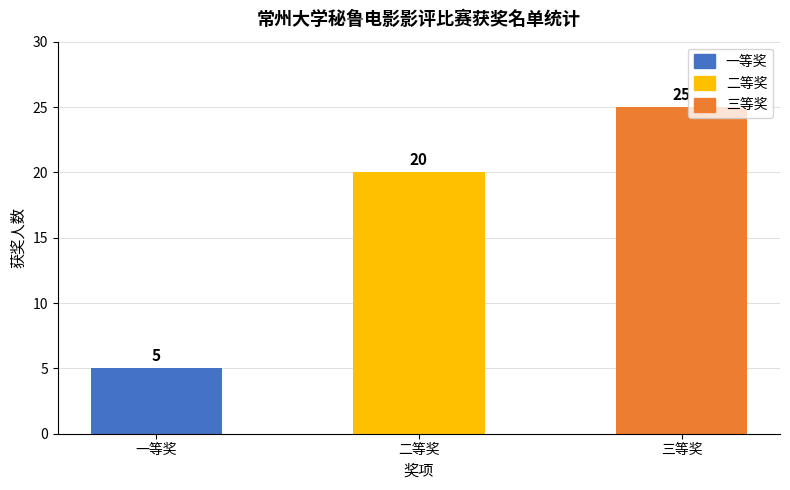

What is the difference between the values at 二等奖 and 三等奖?

5